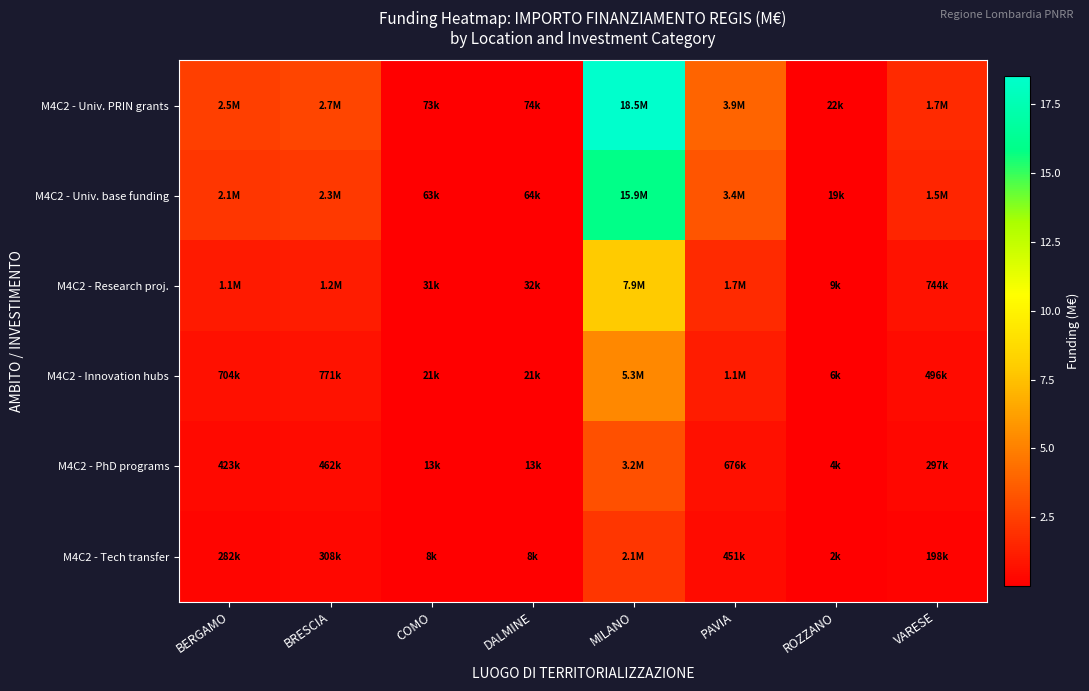

What is the difference between the highest and lowest values at BERGAMO?

2.2